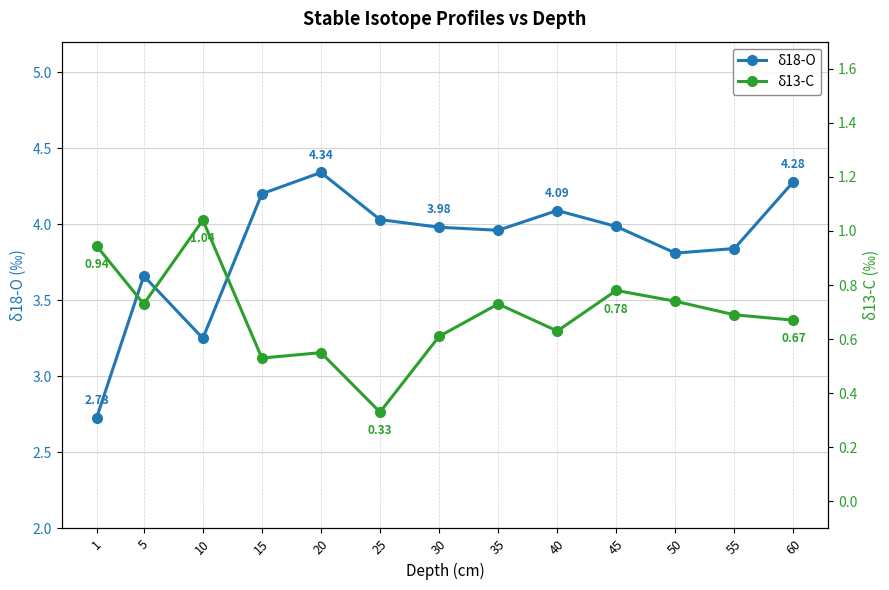

Between 20 and 55, which is larger?

20